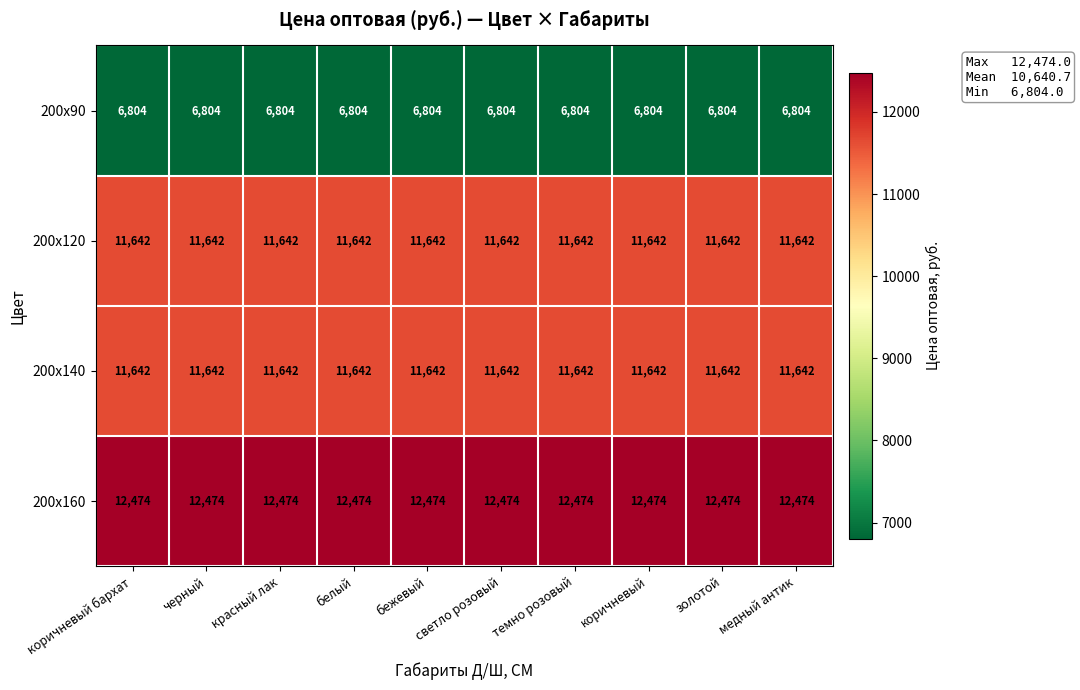

What is the greatest value displayed?

12474